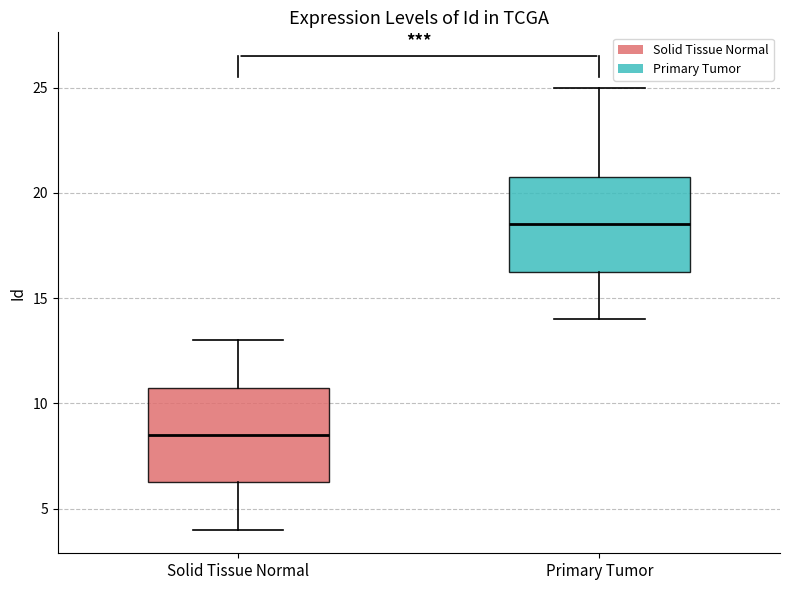

Where does the median line of the box for Solid Tissue Normal sit on the y-axis? The values are not printed on the chart, so give them approximately, as read against the axis.

8.5